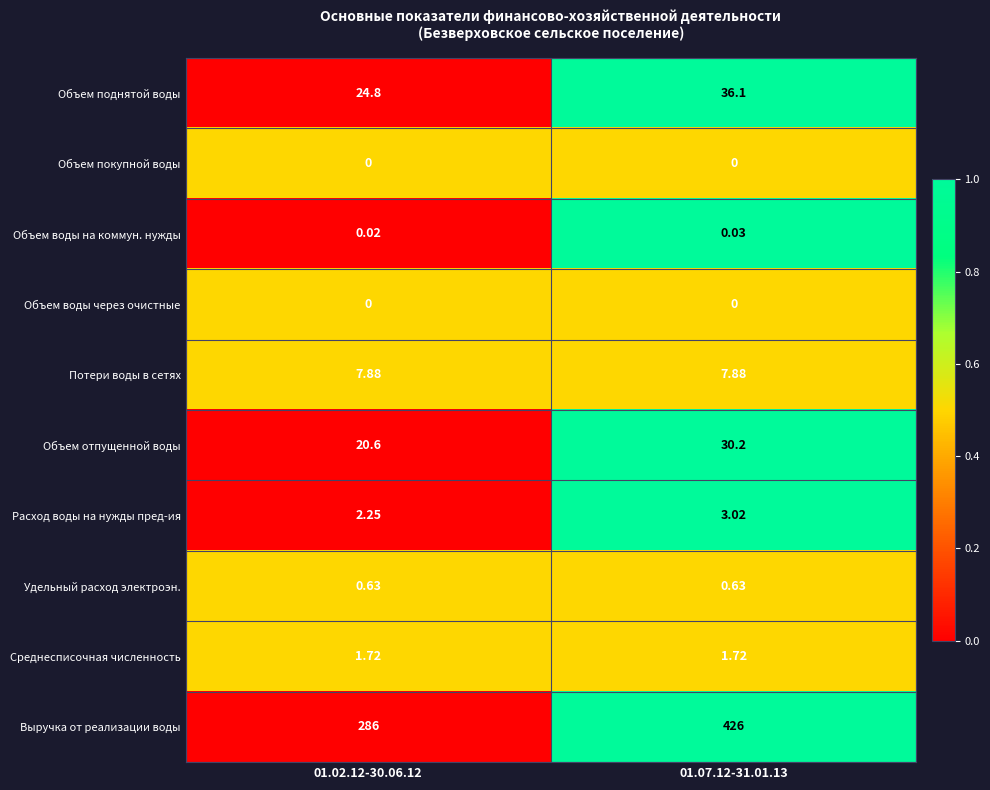

Which series has the widest spread of values?

Выручка от реализации воды